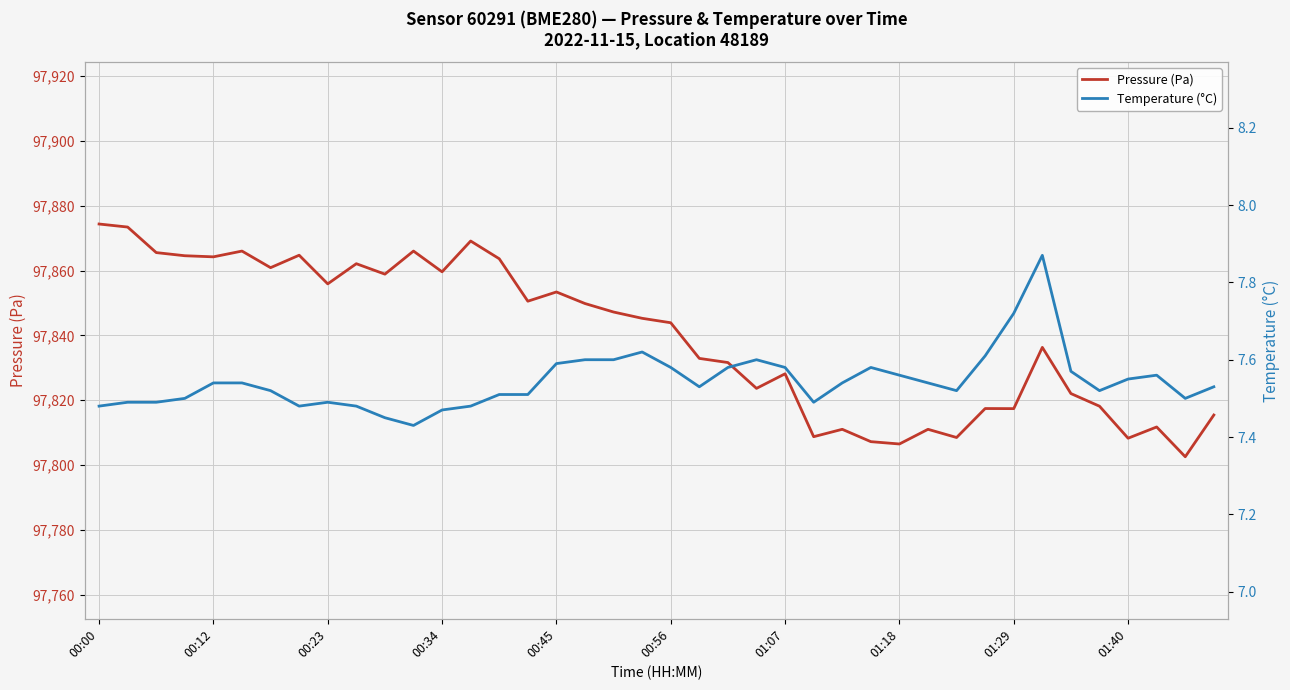

The value of Temperature (°C) at 18 is 11.9. True or false?

False